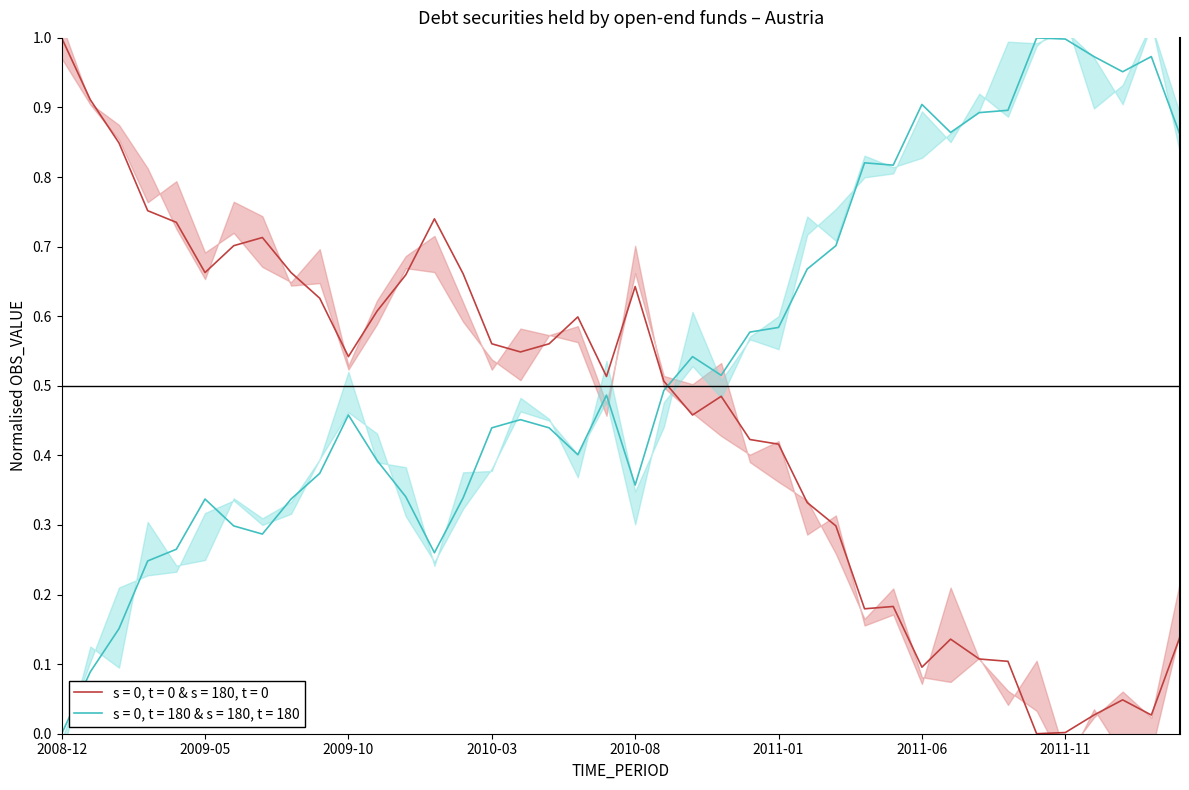

At which category does the chart reach its peak across all series?

2008-12